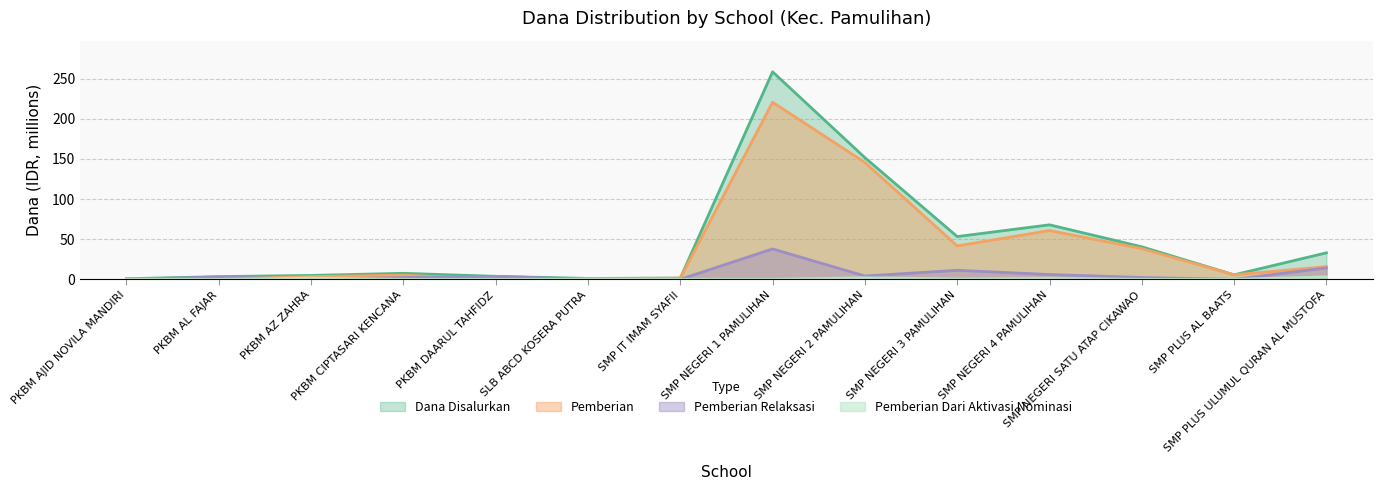

How many interior local peaks does the Pemberian Relaksasi series have?

4